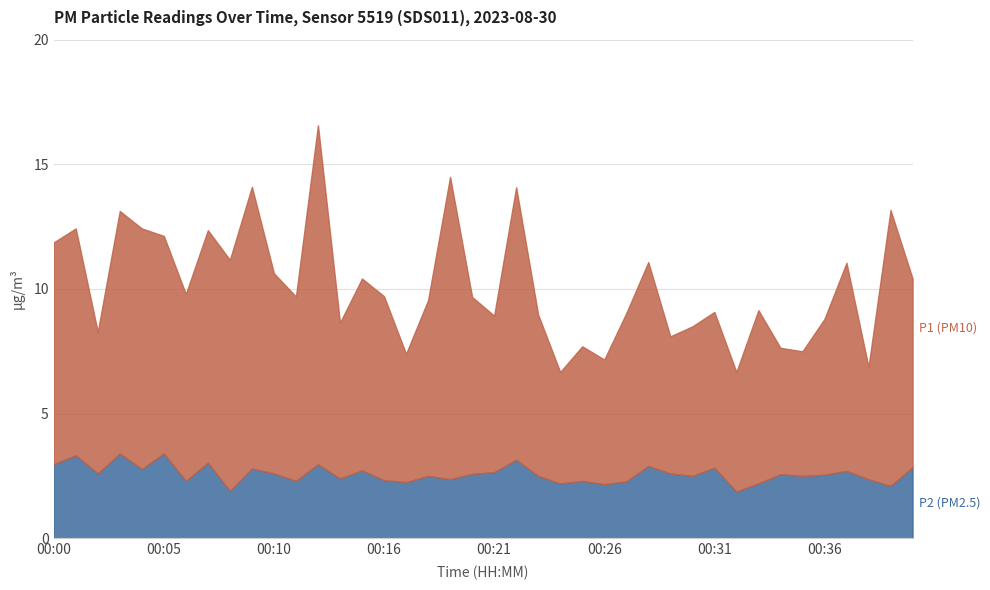

List the series in order of their overall mean, highest first.

P1, P2